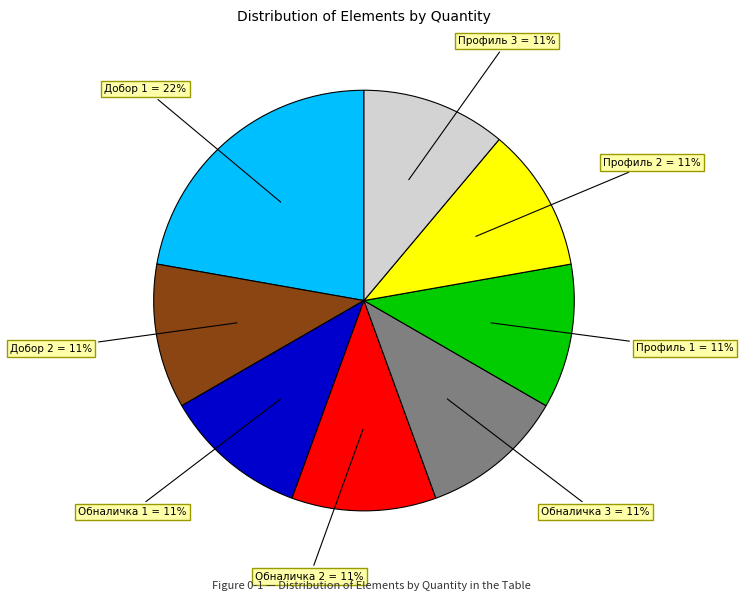

Is the sum of Добор 2 = 11% and Профиль 2 = 11% greater than half?

No